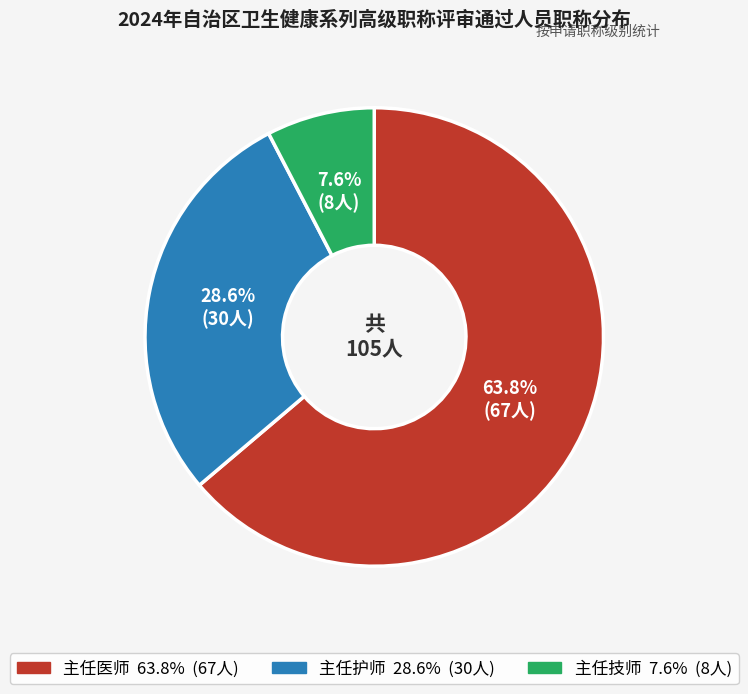

Does any single category account for the majority?

Yes